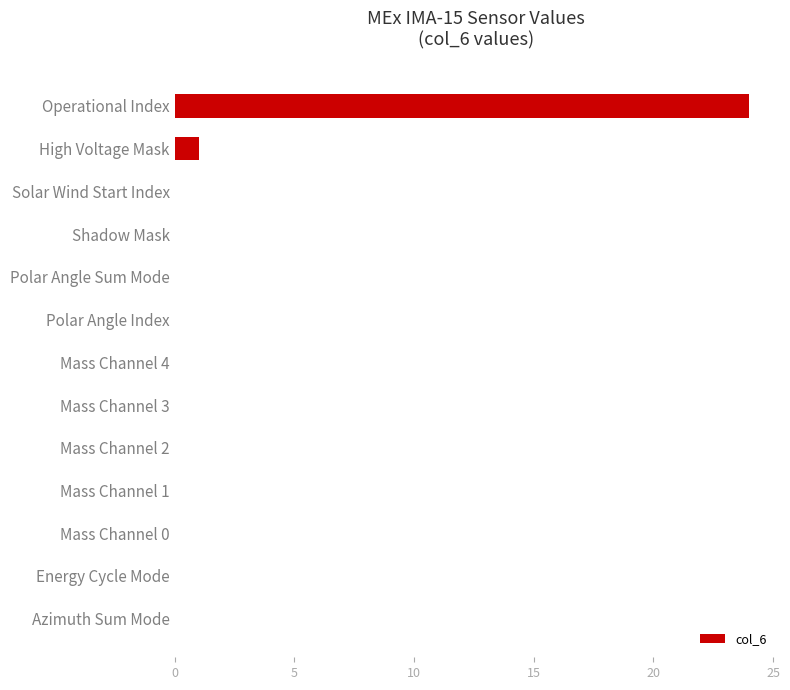

What is the maximum value shown in the chart?

24